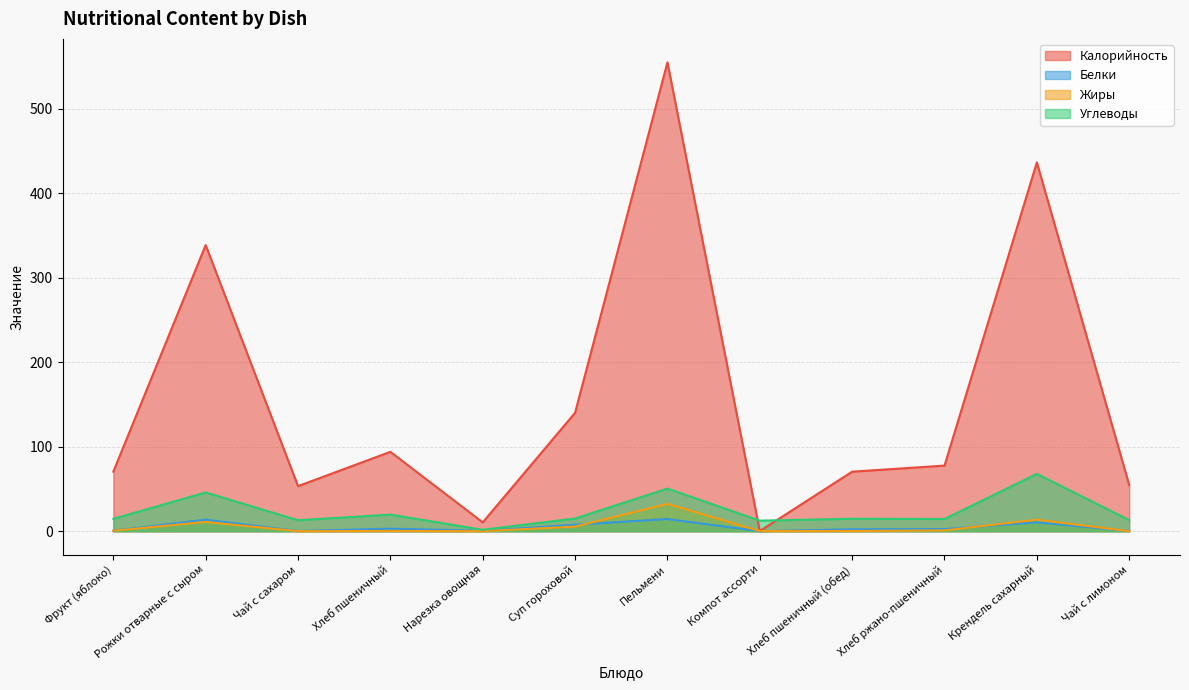

What is the difference between the highest and lowest values at Чай с лимоном?

54.7